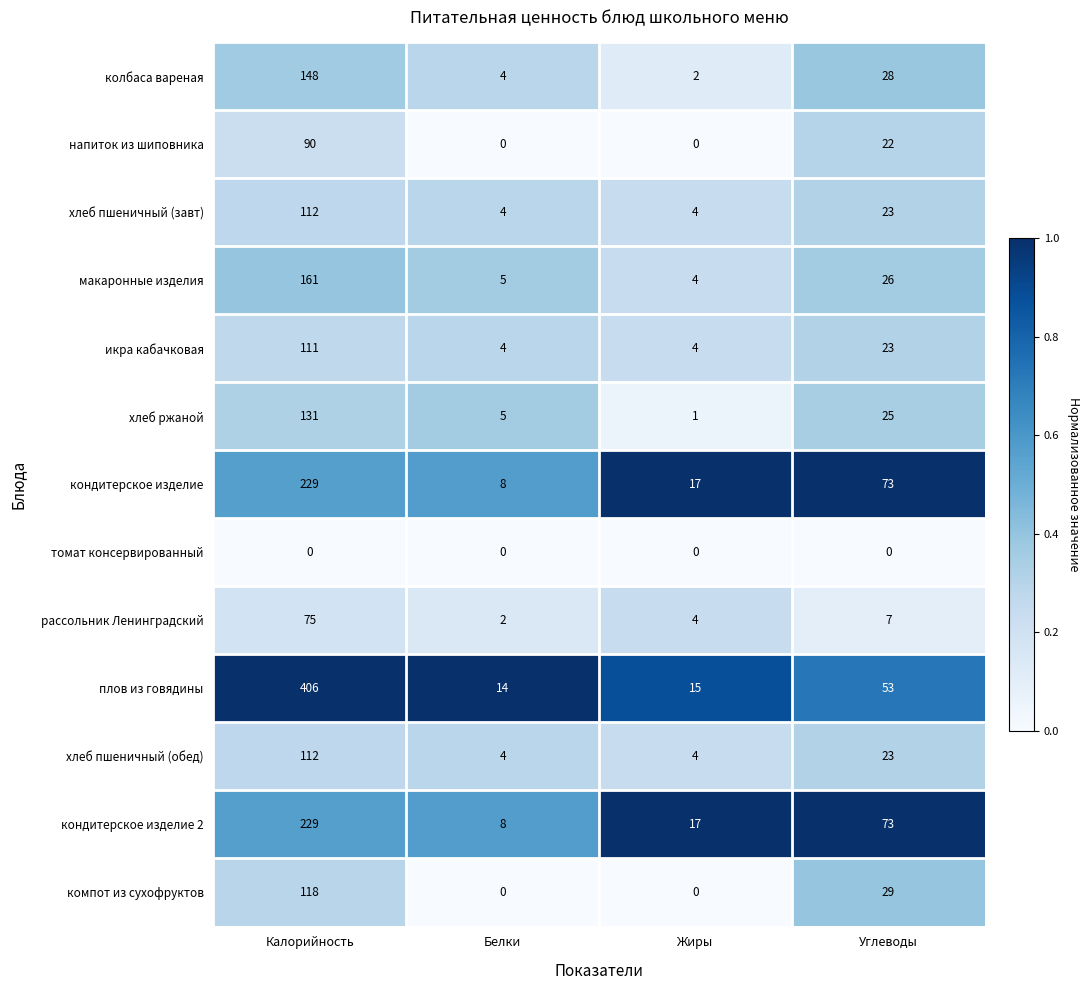

What is the sum of the кондитерское изделие values at Жиры and Калорийность?

246